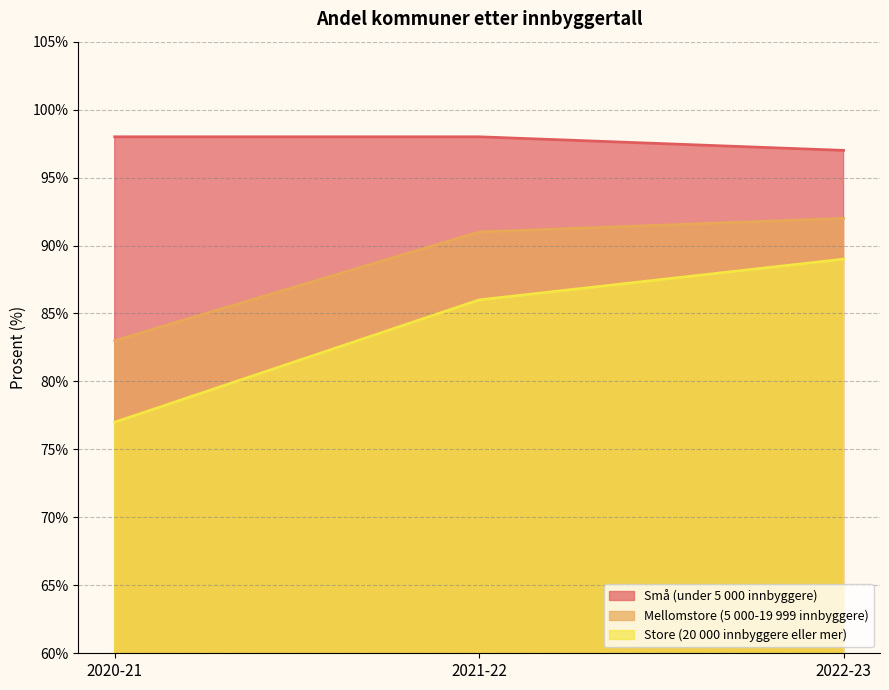

What position from the left is 2020-21?

1